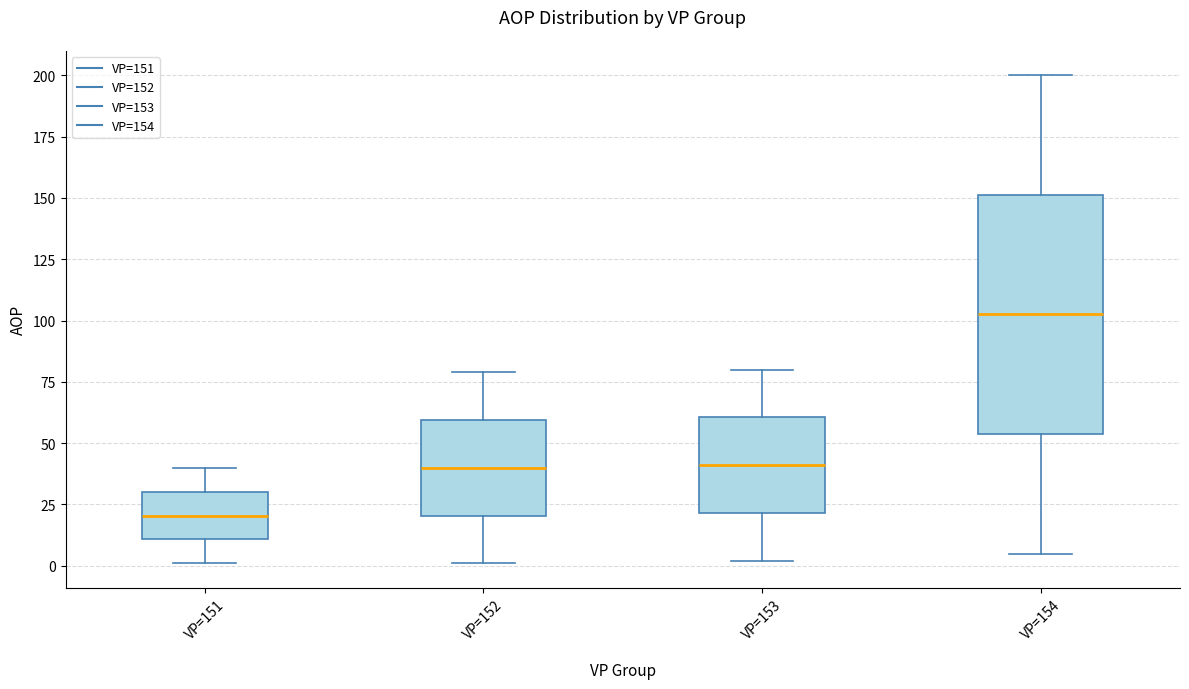

Reading left to right, read every box against the y-axis: the position of its median line, the range the box covers, and the ends of its whiskers. The values are not printed on the chart, so give them approximately, as read against the axis.

VP=151: median 20, box 10 to 30, whiskers 0 to 40
VP=152: median 40, box 20 to 60, whiskers 0 to 80
VP=153: median 40, box 20 to 60, whiskers 0 to 80
VP=154: median 105, box 55 to 150, whiskers 5 to 200